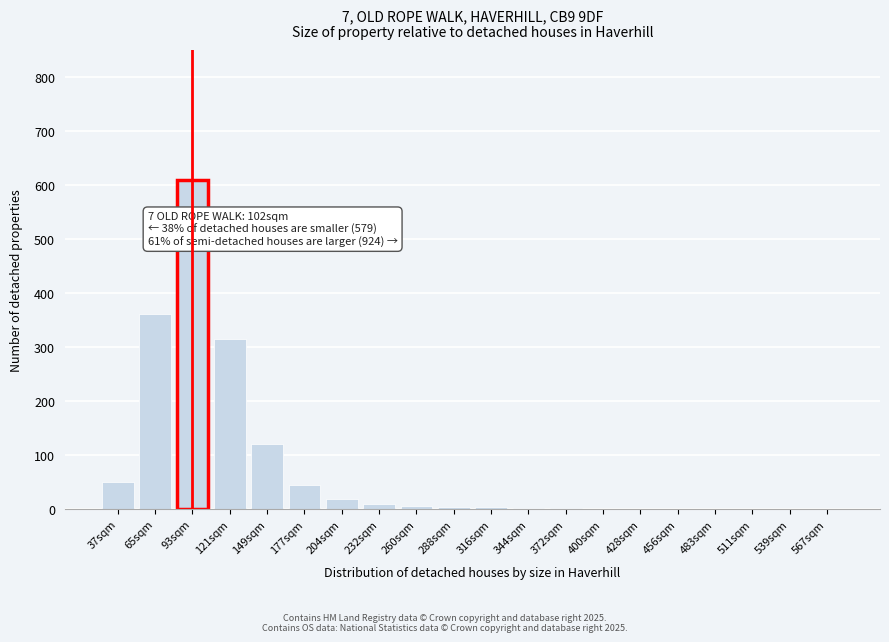

True or false: the data shows 18 at 204sqm.

True